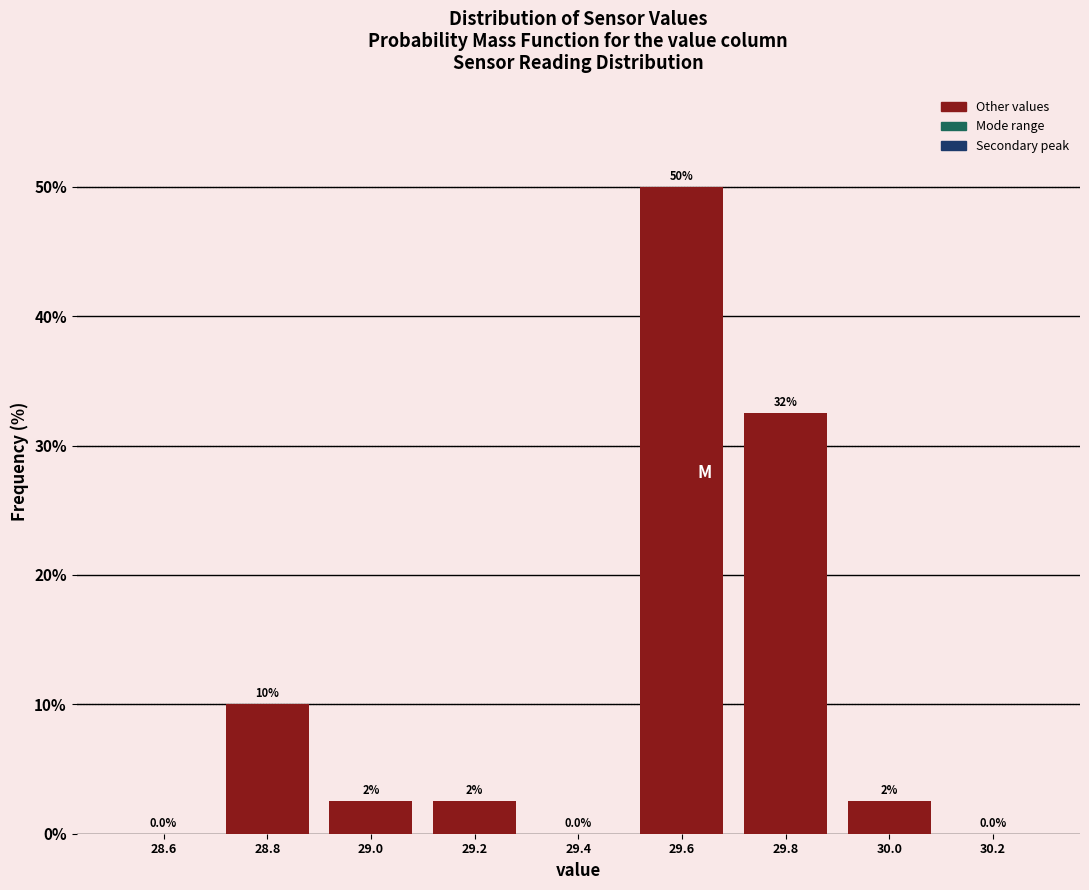

Reading left to right, what are all the values shown in this chart?

28.6=0.0	28.8=10.0	29.0=2.5	29.2=2.5	29.4=0.0	29.6=50.0	29.8=32.5	30.0=2.5	30.2=0.0